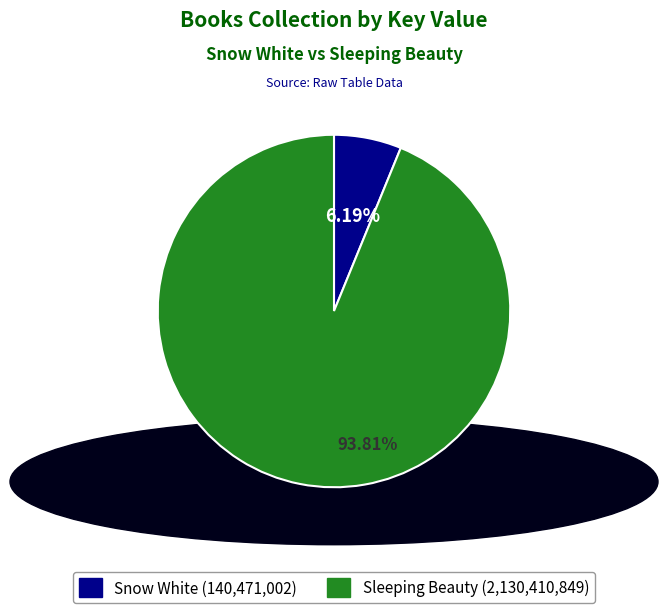

To the nearest percent, what is the combined percentage of Snow White and Sleeping Beauty?

100%